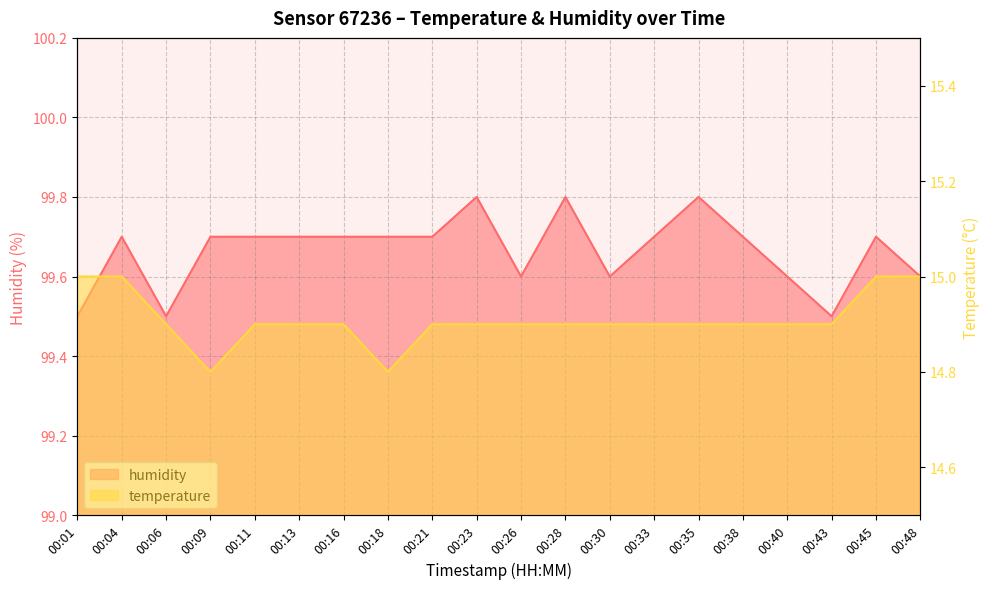

Reading left to right, list all the values displayed in this chart.

temperature: 00:01=15.0	00:04=15.0	00:06=14.9	00:09=14.8	00:11=14.9	00:13=14.9	00:16=14.9	00:18=14.8	00:21=14.9	00:23=14.9	00:26=14.9	00:28=14.9	00:30=14.9	00:33=14.9	00:35=14.9	00:38=14.9	00:40=14.9	00:43=14.9	00:45=15.0	00:48=15.0
humidity: 00:01=99.5	00:04=99.7	00:06=99.5	00:09=99.7	00:11=99.7	00:13=99.7	00:16=99.7	00:18=99.7	00:21=99.7	00:23=99.8	00:26=99.6	00:28=99.8	00:30=99.6	00:33=99.7	00:35=99.8	00:38=99.7	00:40=99.6	00:43=99.5	00:45=99.7	00:48=99.6